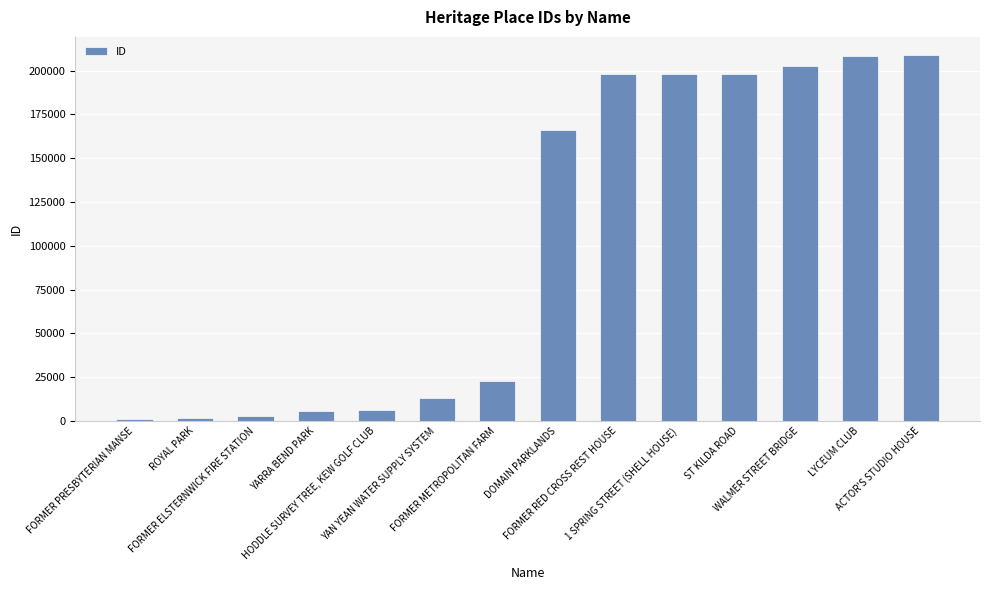

Does the chart contain stacked bars?

No